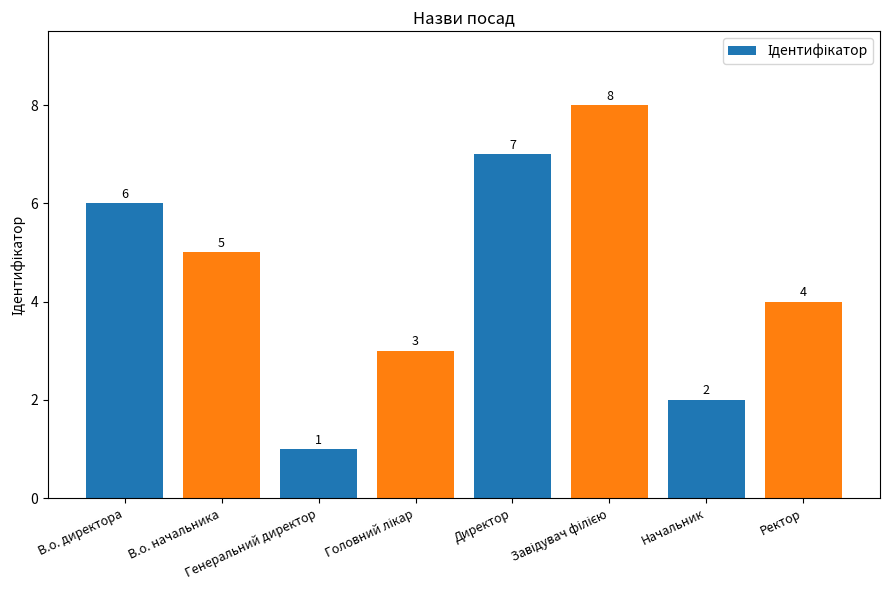

Count the number of categories in the chart.

8